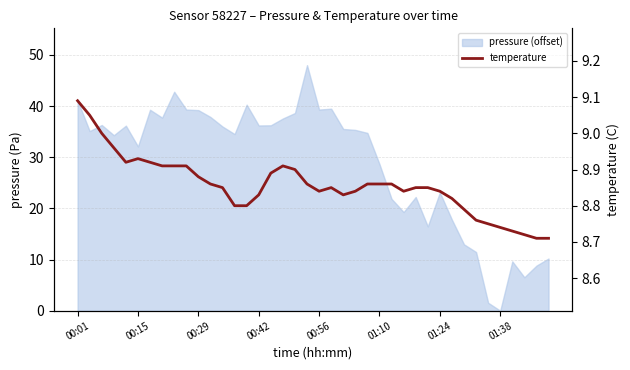

Is it true that the value at 00:01 is 2.1?

False